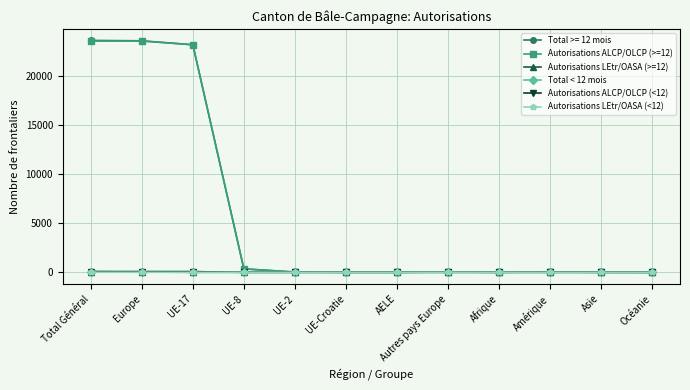

The Total < 12 mois series shows 0 at AELE. True or false?

True